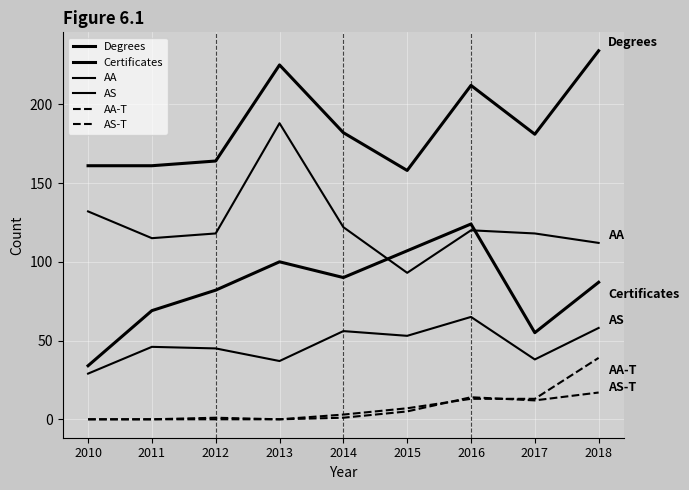

What value does the Certificates series have at 2011, to the nearest 5?

70